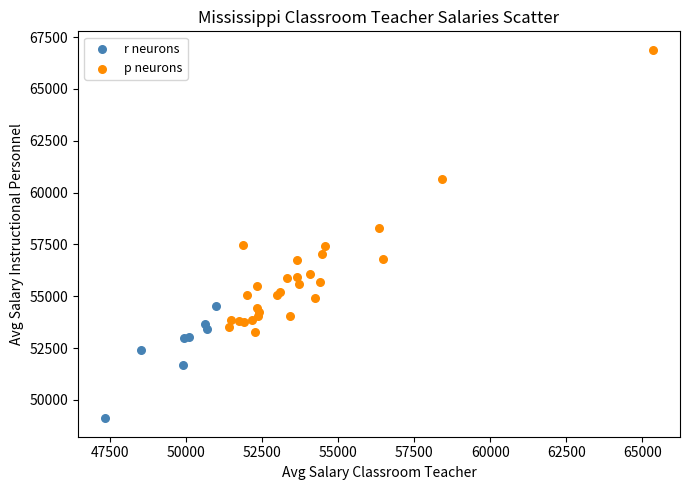

Which series contains the highest Y value?

p neurons